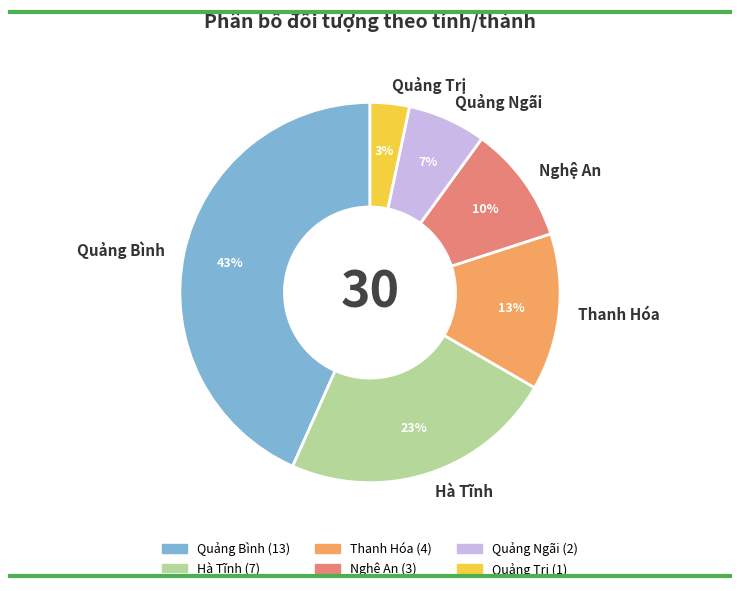

The Quảng Ngãi slice represents 7% of the pie. True or false?

True